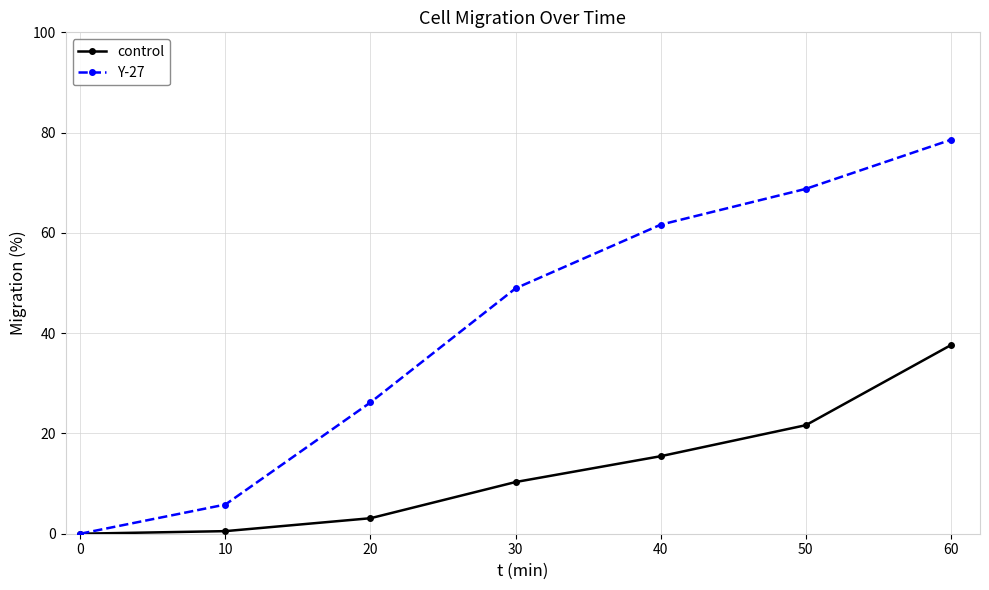

Reading left to right, transcribe all the data shown in this chart.

control: 0=0.0	10=0.5	20=3.1	30=10.3	40=15.5	50=21.6	60=37.6
Y-27: 0=0.0	10=5.8	20=26.2	30=48.9	40=61.6	50=68.8	60=78.6